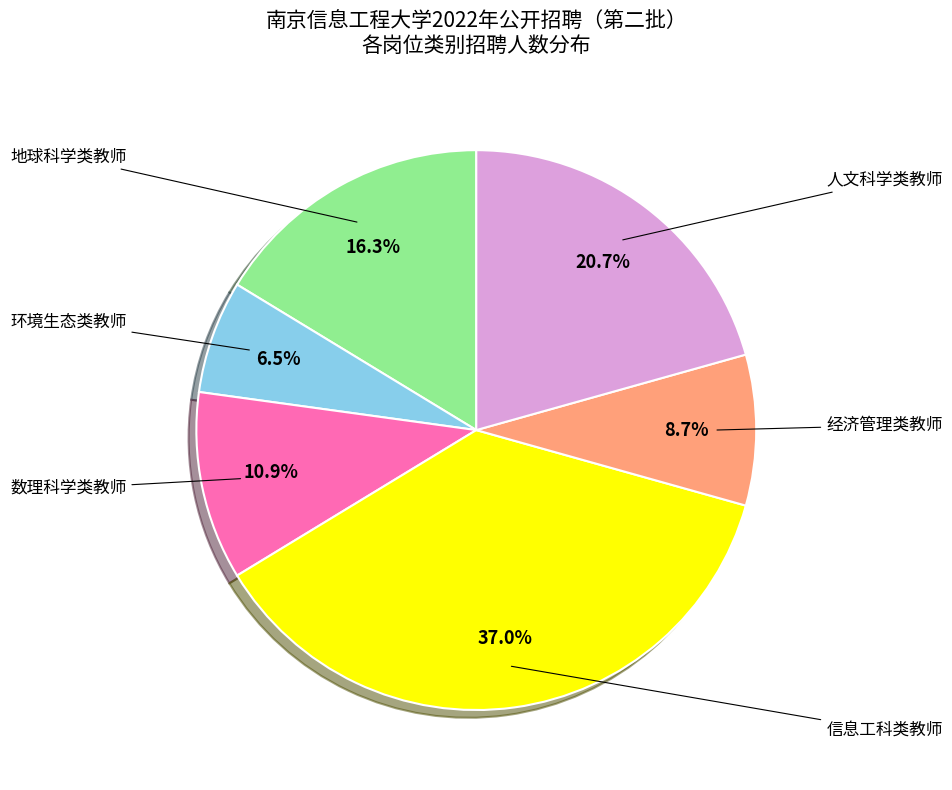

Is there a majority slice in this chart?

No